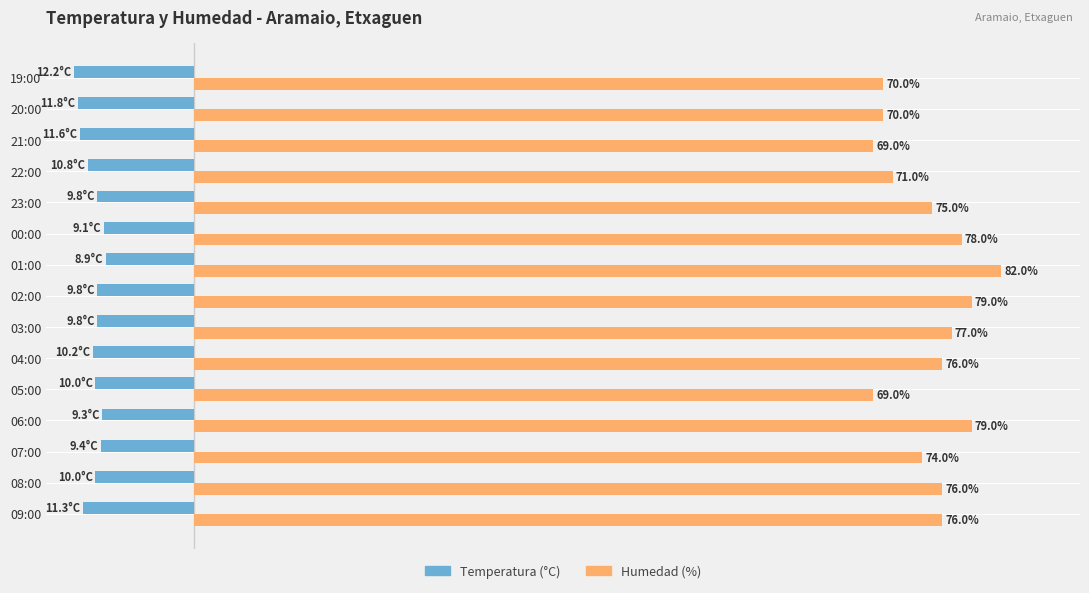

At which label does Humedad (%) reach its peak?

01:00